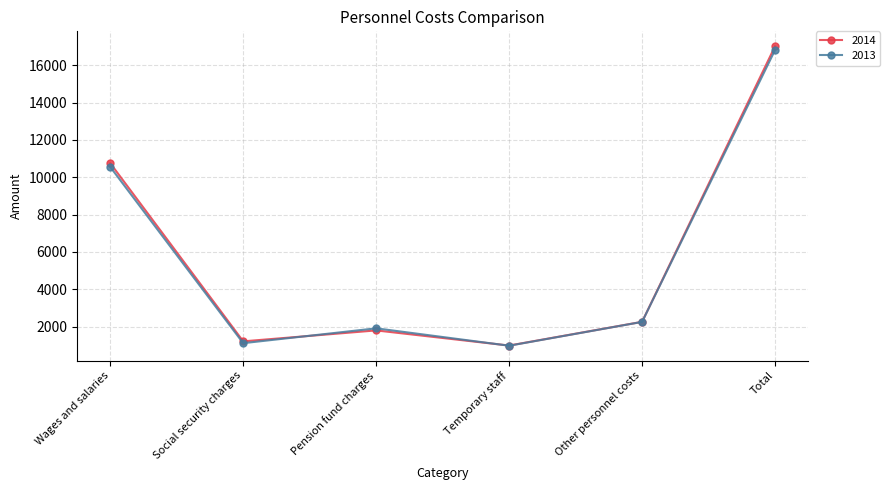

Which series has the largest range (max minus min)?

2014